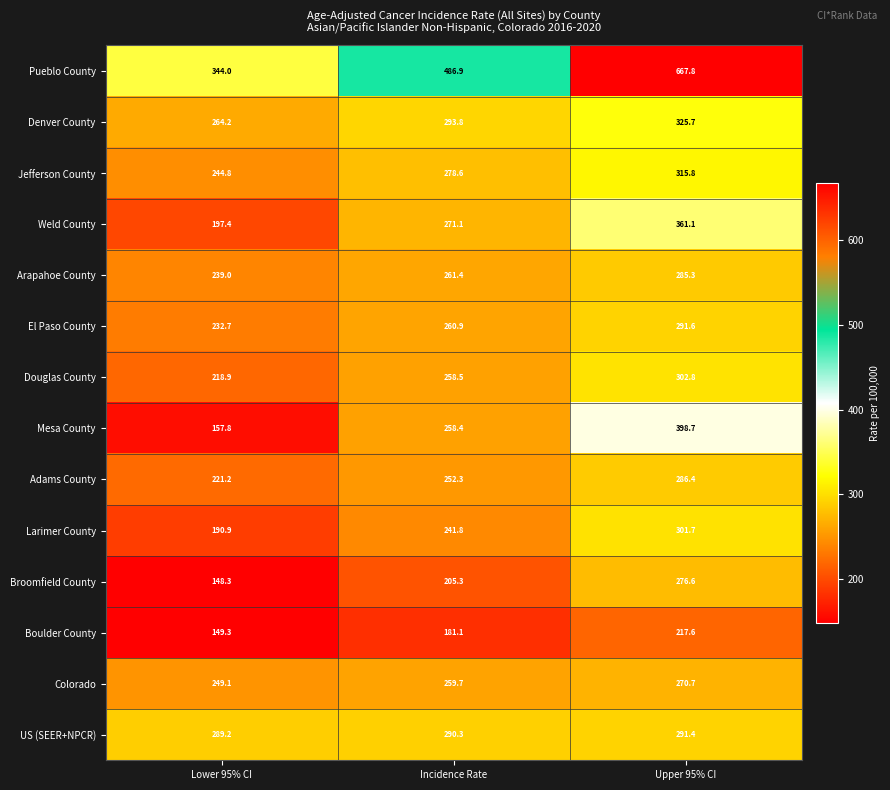

At how many categories does at least one series exceed 621?

1